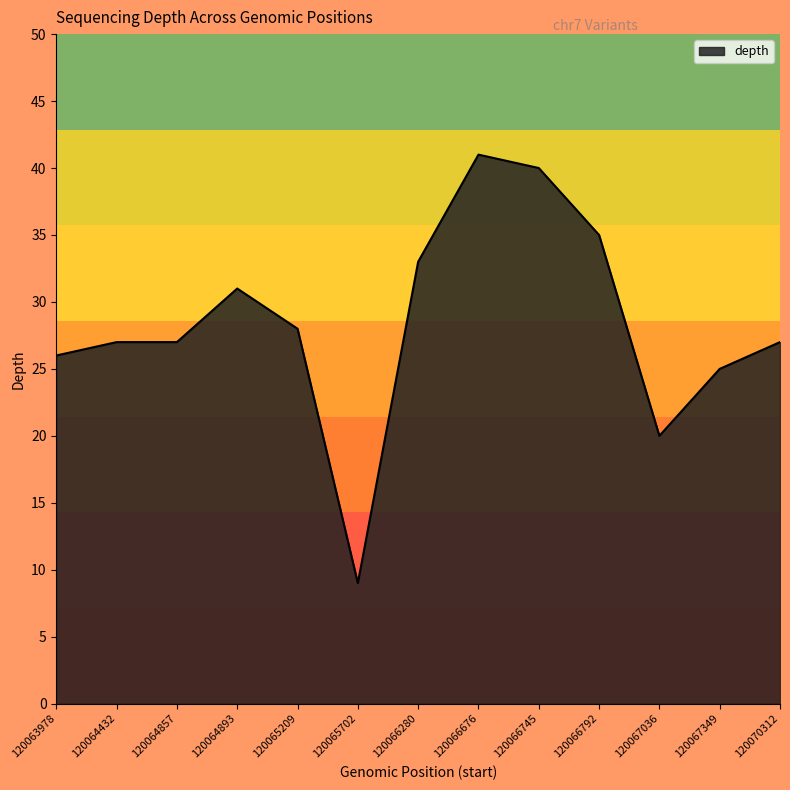

What is the ratio of the value at 120066745 to the value at 120066676?

1.0